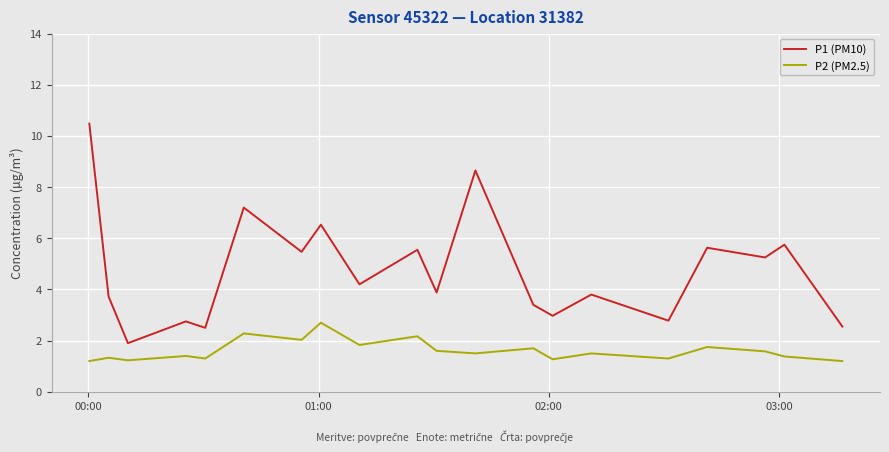

Which series has the widest spread of values?

P1 (PM10)